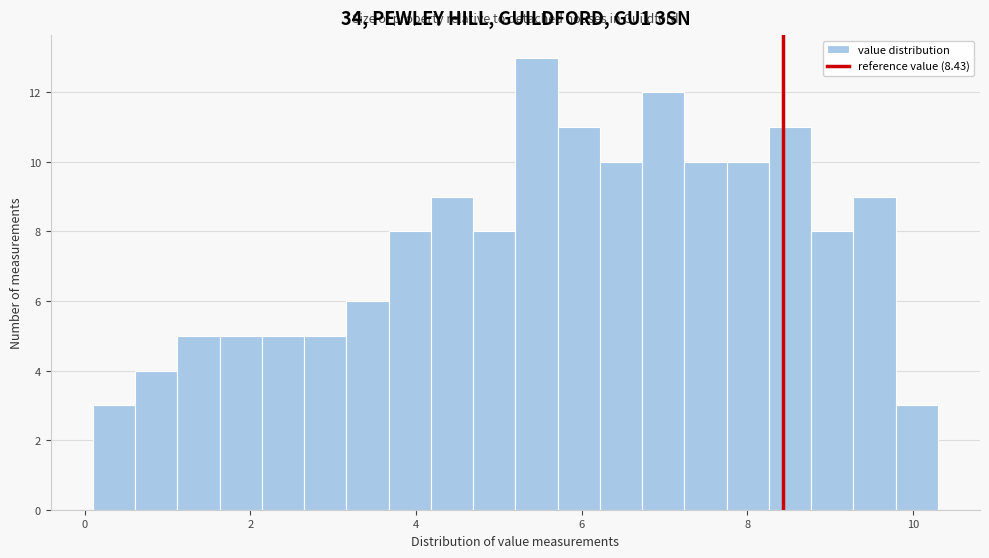

Around what value on the x-axis is the tallest bar? Give the approximate position of its centre, as read against the axis.

5.4